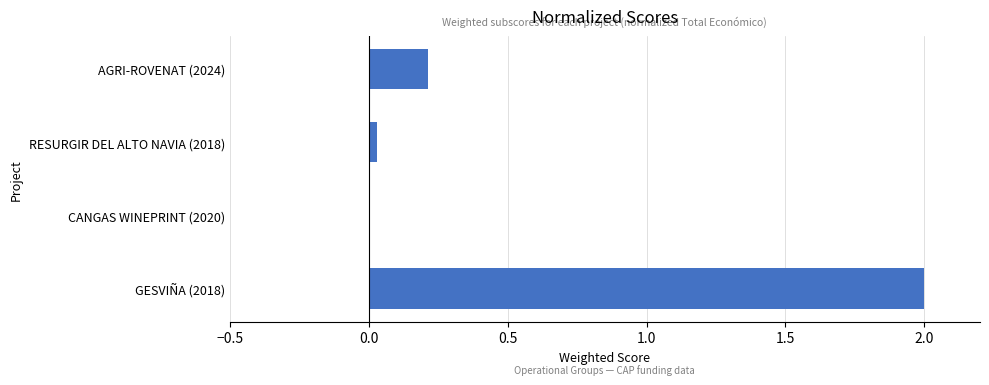

Between AGRI-ROVENAT (2024) and GESVIÑA (2018), which is larger?

GESVIÑA (2018)